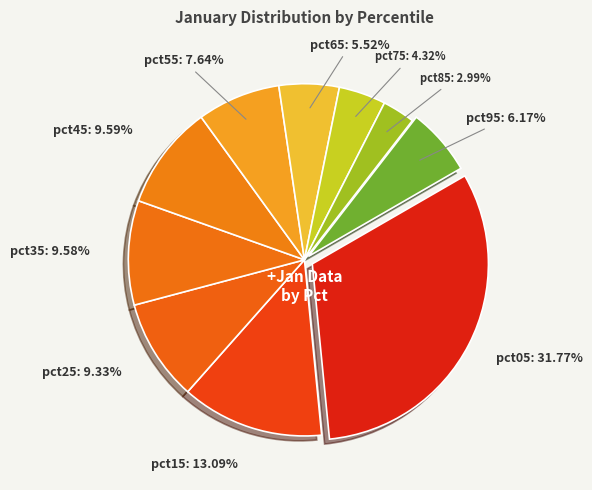

What percentage is the pct35 slice, to the nearest percent?

10%